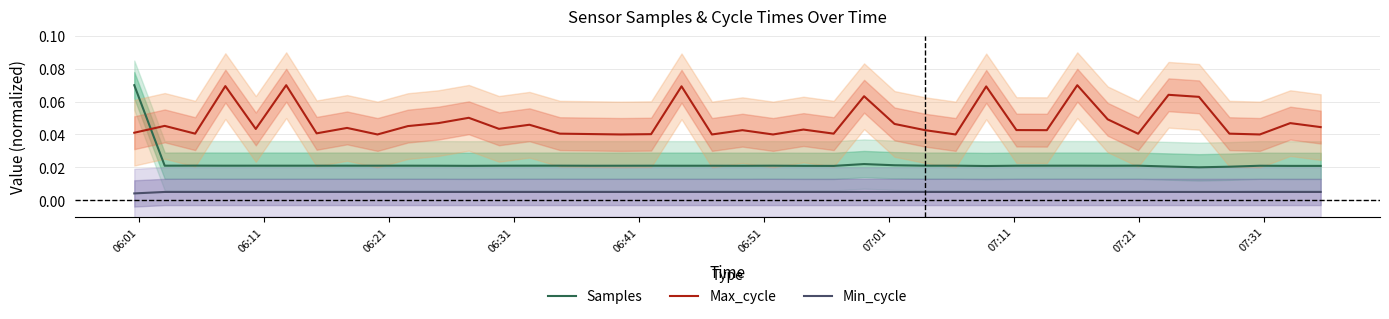

What are all the series names shown in the legend?

Samples, Max_cycle, Min_cycle